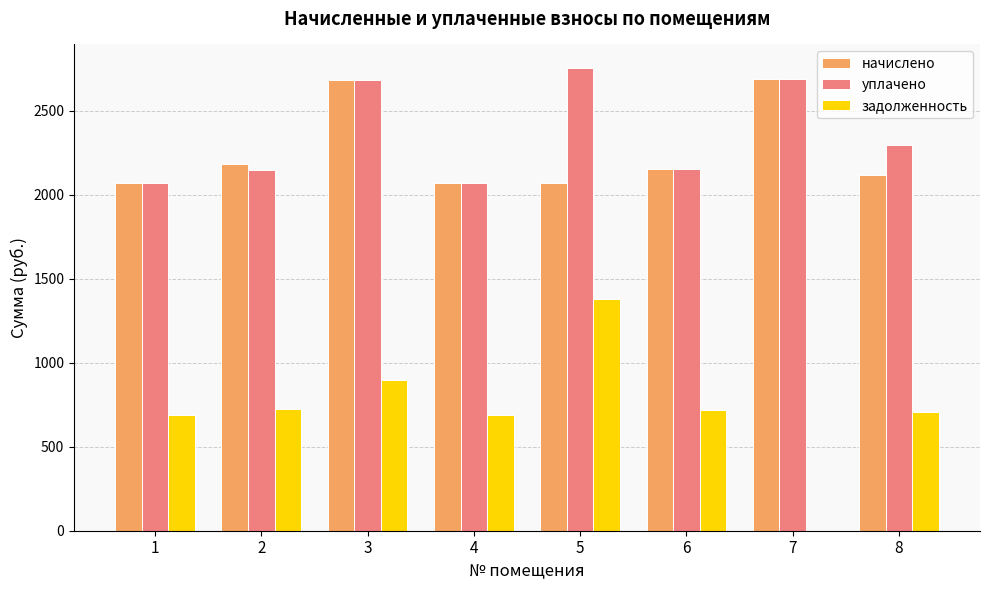

How many distinct data groups are displayed?

3